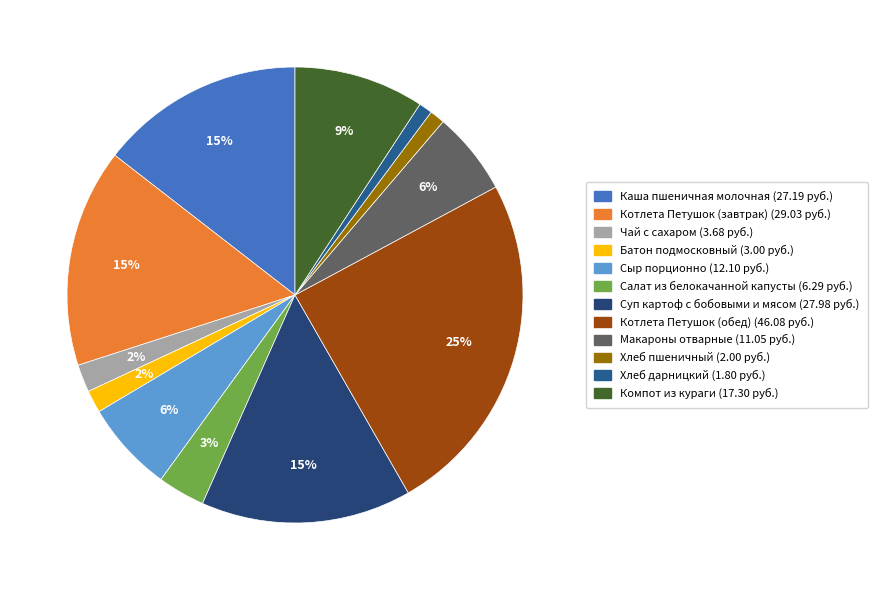

True or false: Котлета Петушок (обед) accounts for 19% of the total.

False